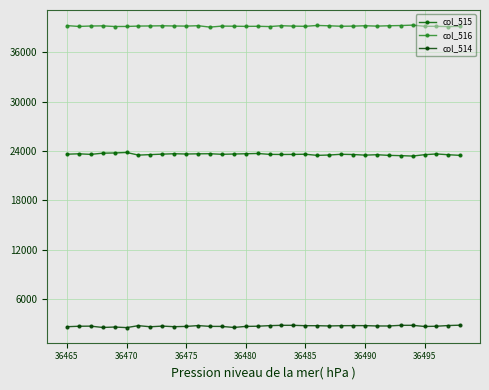

Is this an area chart (filled region under the line)?

No